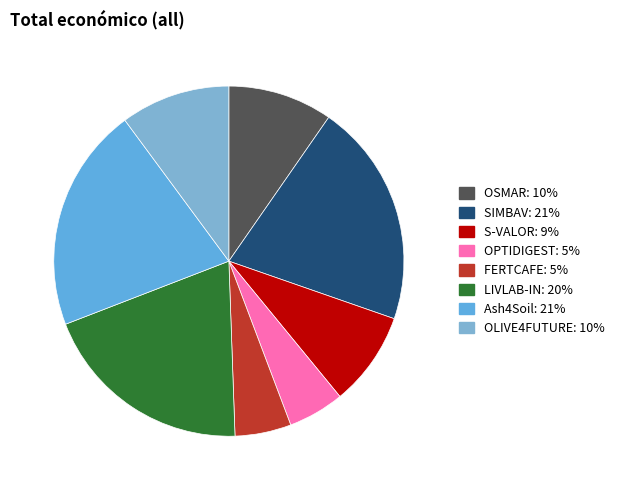

Which category has the smallest portion of the pie?

OPTIDIGEST